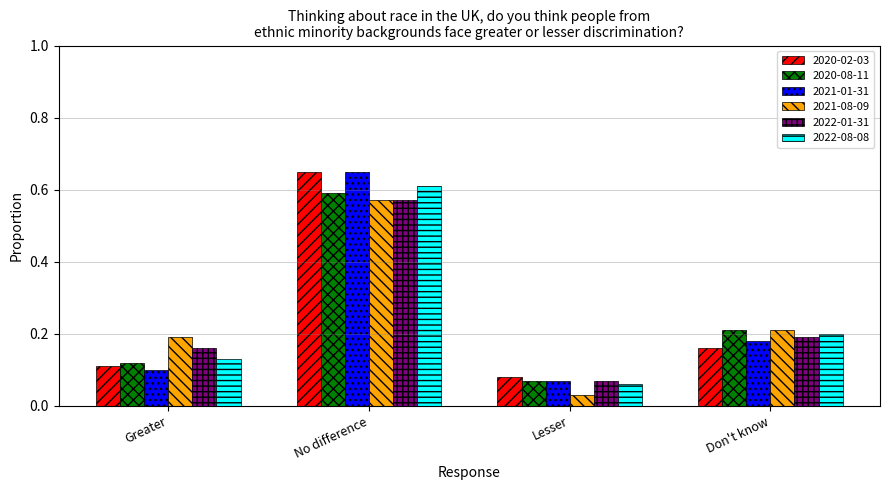

Is the value of 2021-08-09 at Don't know greater than the value of 2022-08-08 at Don't know?

Yes